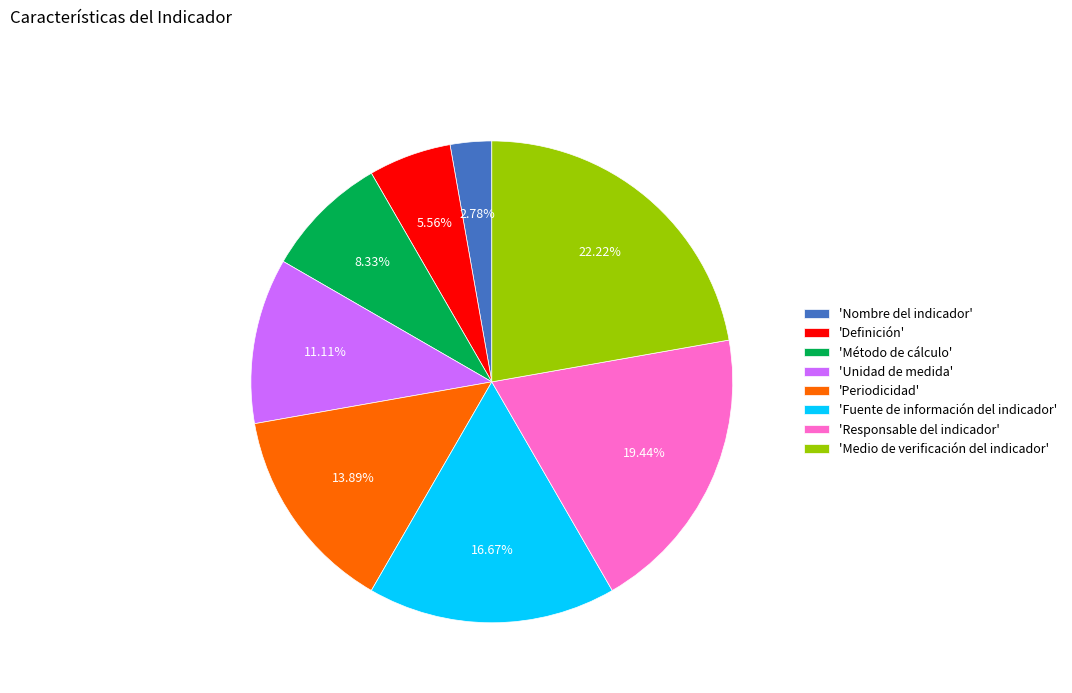

Rank the categories by value from highest to lowest.

'Medio de verificación del indicador', 'Responsable del indicador', 'Fuente de información del indicador', 'Periodicidad', 'Unidad de medida', 'Método de cálculo', 'Definición', 'Nombre del indicador'